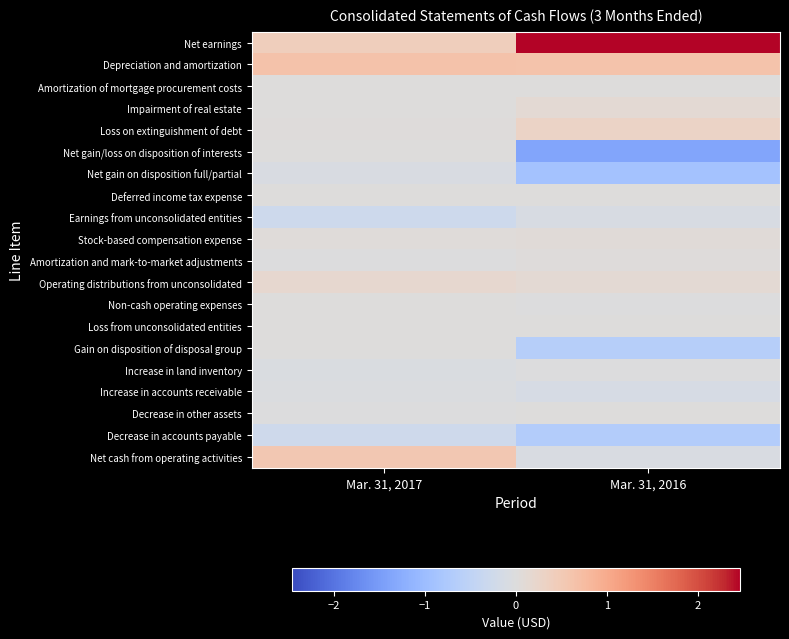

At which category is the sum across all series the highest?

Mar. 31, 2017